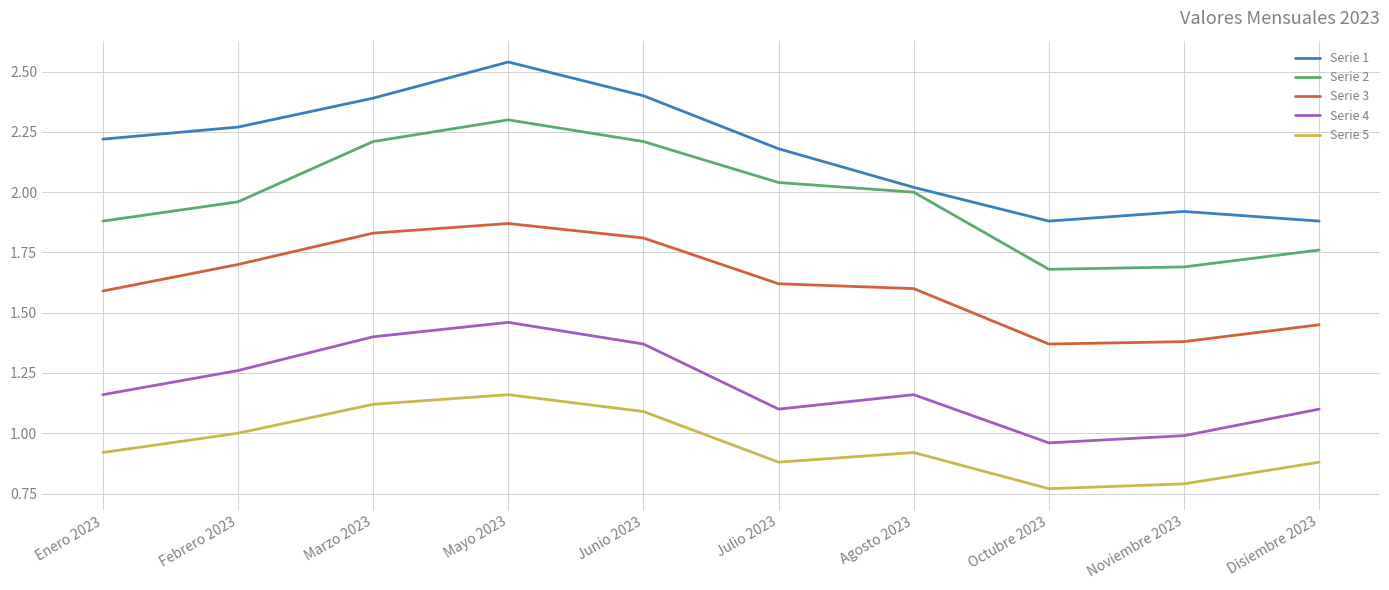

At which label is Serie 5 closest to 0?

Octubre 2023